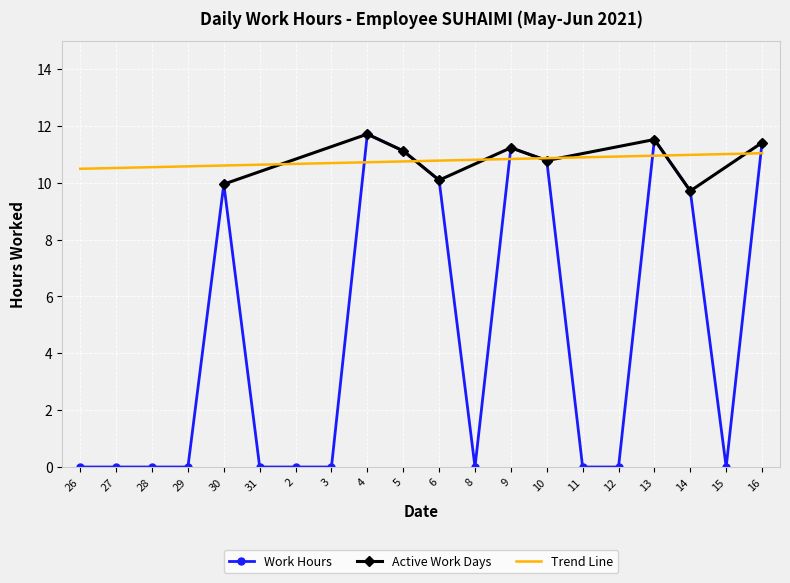

What position from the right is 28?

18